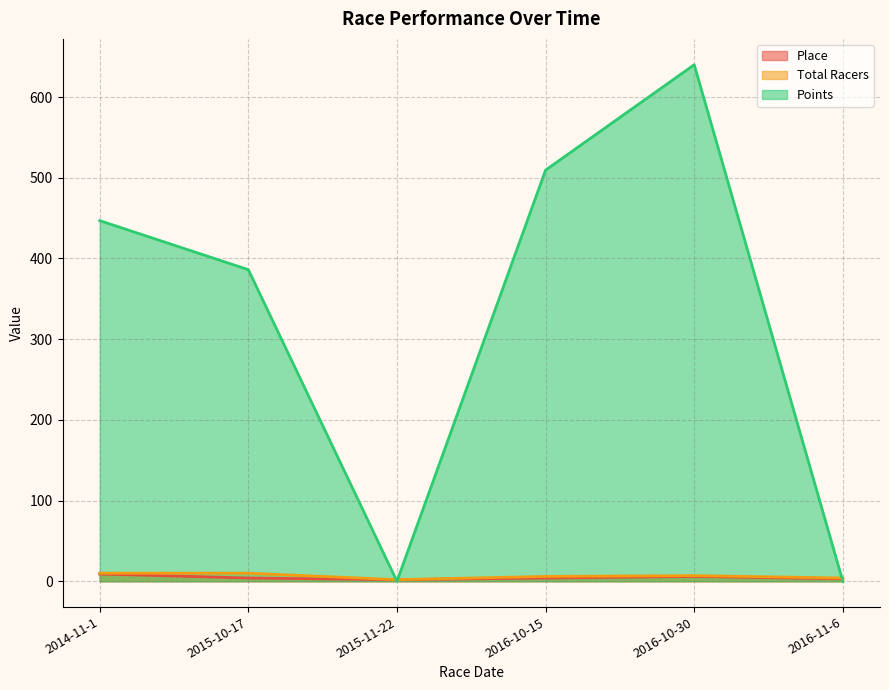

True or false: Total Racers and Place intersect in this chart.

False